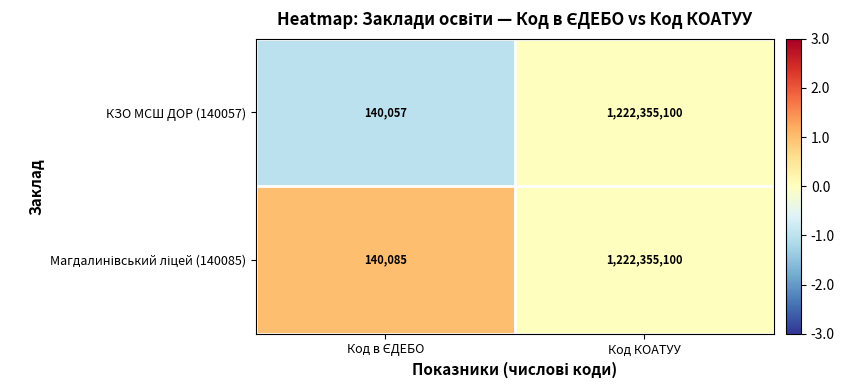

Which series has the widest spread of values?

КЗО МСШ ДОР (140057)